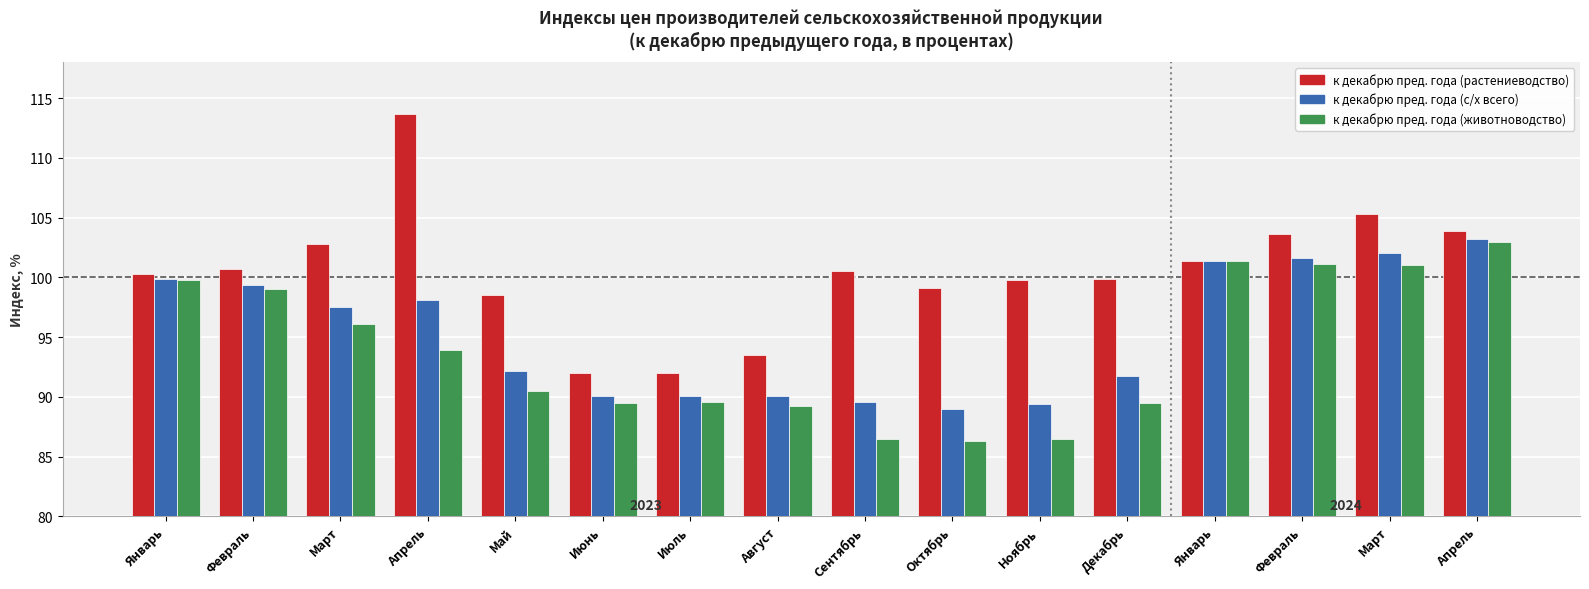

Reading left to right, list all the values displayed in this chart.

к декабрю пред. года (растениеводство): Январь=100.3	Февраль=100.7	Март=102.8	Апрель=113.7	Май=98.5	Июнь=92.0	Июль=92.0	Август=93.5	Сентябрь=100.5	Октябрь=99.1	Ноябрь=99.8	Декабрь=99.9	Январь=101.4	Февраль=103.6	Март=105.3	Апрель=103.9
к декабрю пред. года (с/х всего): Январь=99.9	Февраль=99.4	Март=97.5	Апрель=98.1	Май=92.2	Июнь=90.1	Июль=90.1	Август=90.1	Сентябрь=89.6	Октябрь=89.0	Ноябрь=89.4	Декабрь=91.7	Январь=101.4	Февраль=101.6	Март=102.0	Апрель=103.2
к декабрю пред. года (животноводство): Январь=99.8	Февраль=99.0	Март=96.1	Апрель=93.9	Май=90.5	Июнь=89.5	Июль=89.6	Август=89.2	Сентябрь=86.5	Октябрь=86.3	Ноябрь=86.5	Декабрь=89.5	Январь=101.4	Февраль=101.1	Март=101.0	Апрель=103.0